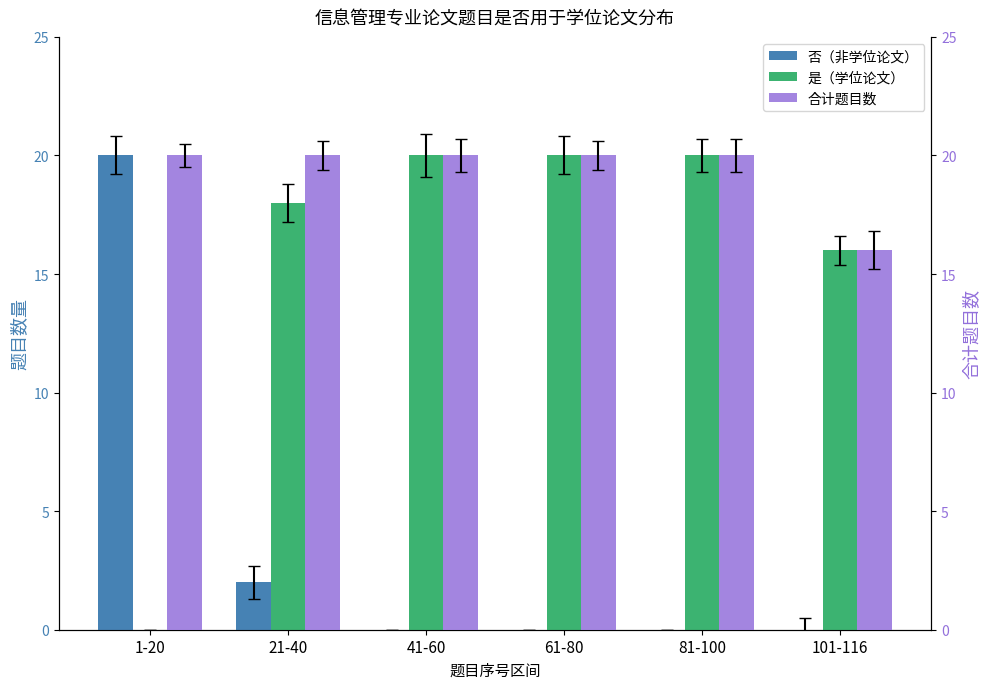

How many data points in 否（非学位论文） are above 0?

2